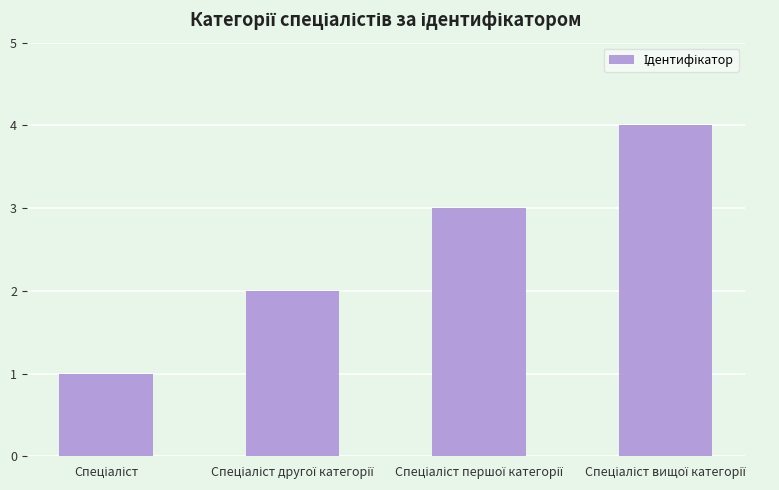

What is the minimum value shown in the chart?

1